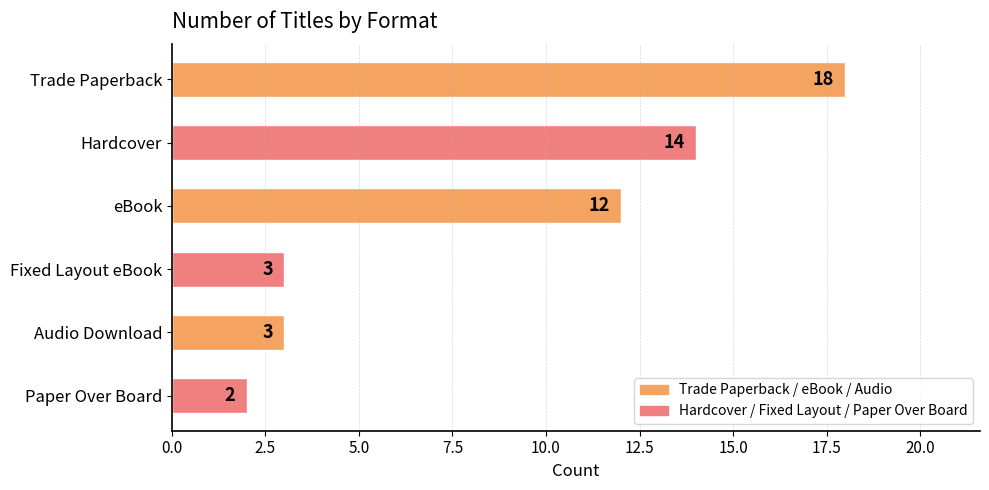

The value at Hardcover is 4. True or false?

False